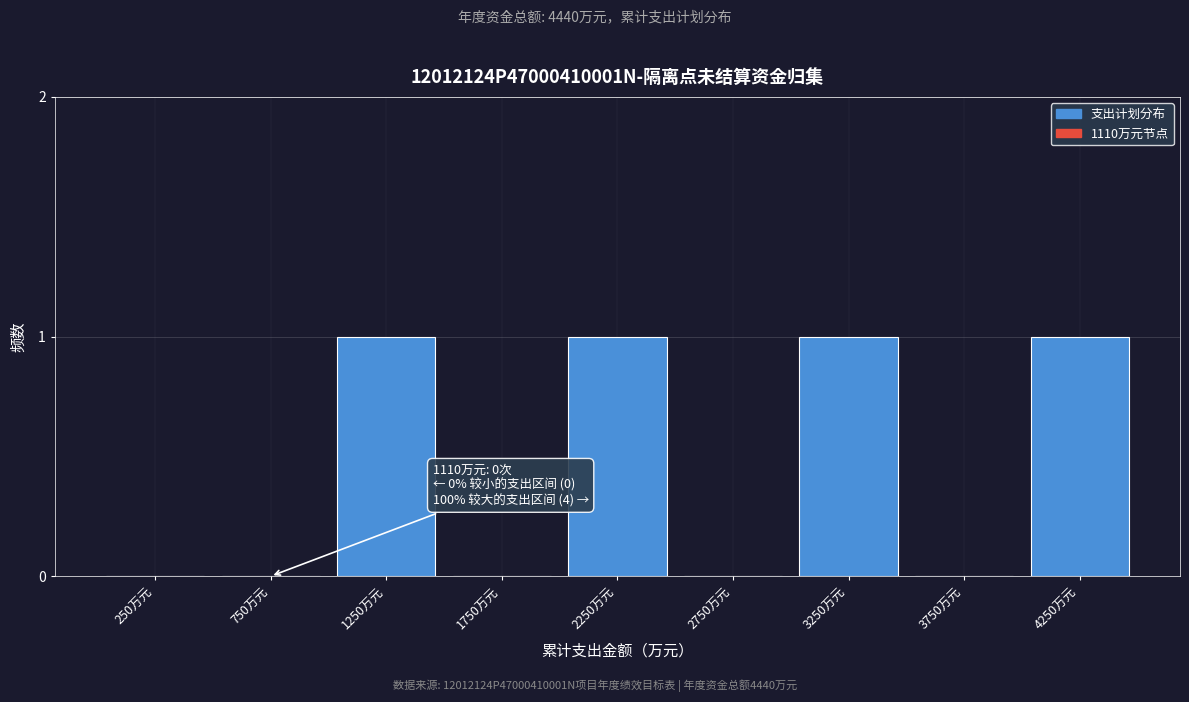

Reading left to right, list all the values displayed in this chart.

250万元=0	750万元=0	1250万元=1	1750万元=0	2250万元=1	2750万元=0	3250万元=1	3750万元=0	4250万元=1